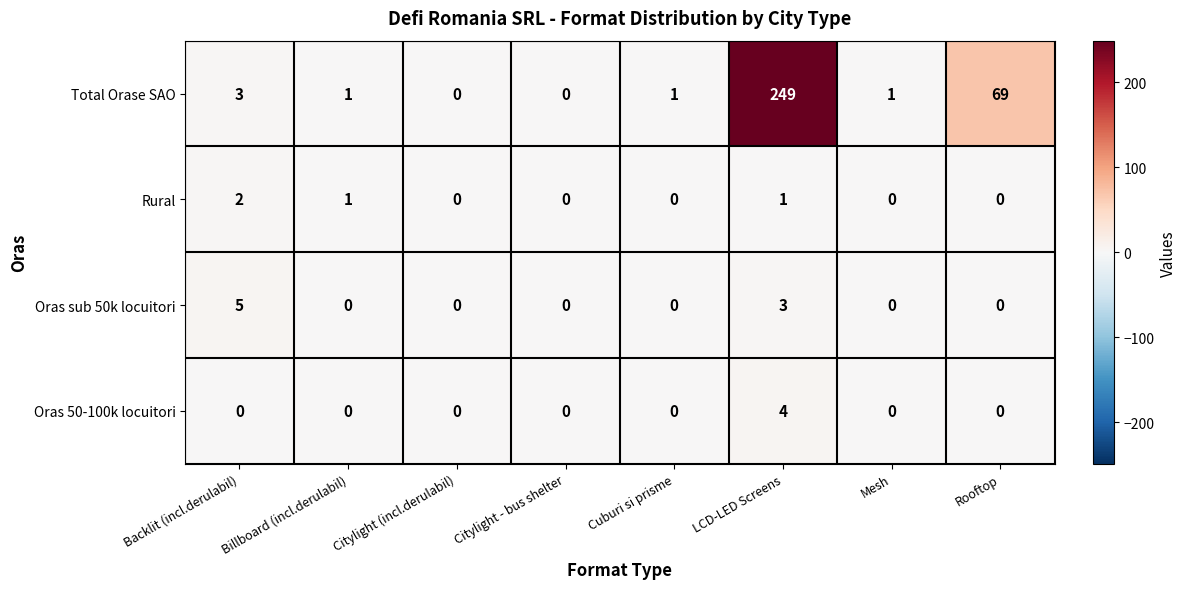

At which category is the sum across all series the highest?

LCD-LED Screens